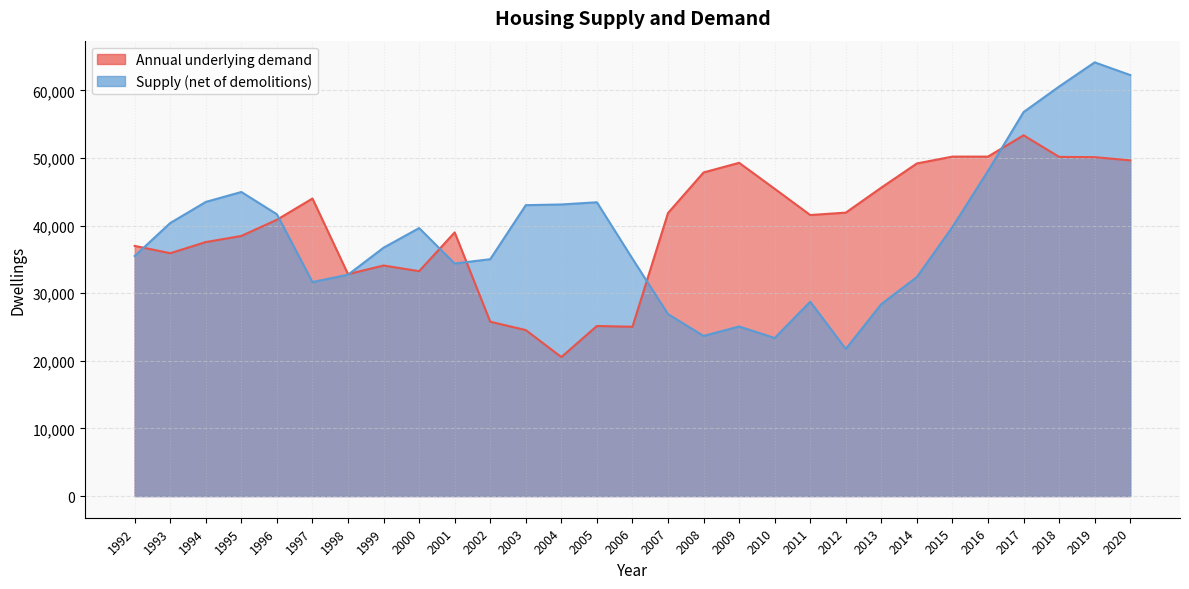

What is the value of the Supply (net of demolitions) point at the 5th from the left?

41681